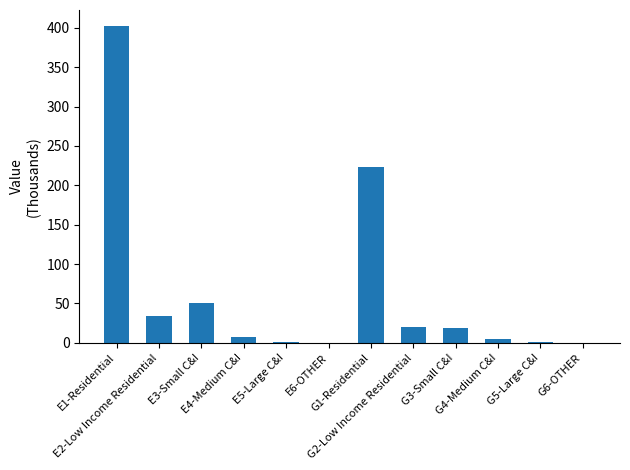

What is the maximum value shown in the chart?

402.4